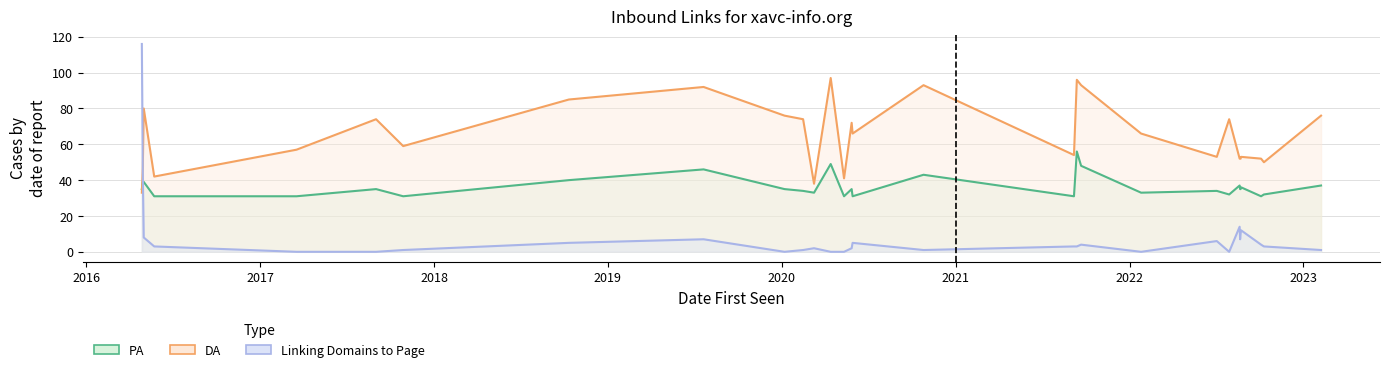

What is the sum of the Linking Domains to Page values at 2016-05-23 and 2022-01-25?

3